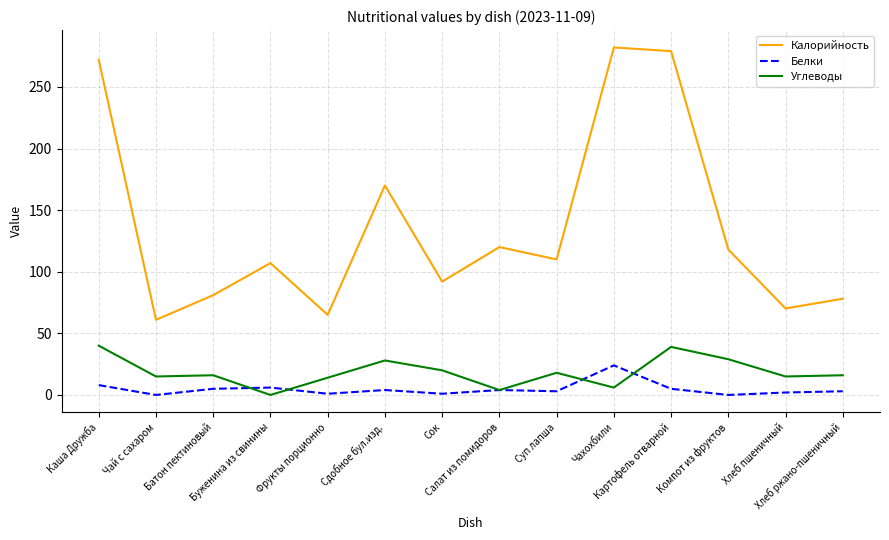

What is the lowest value of the Калорийность series?

61.0